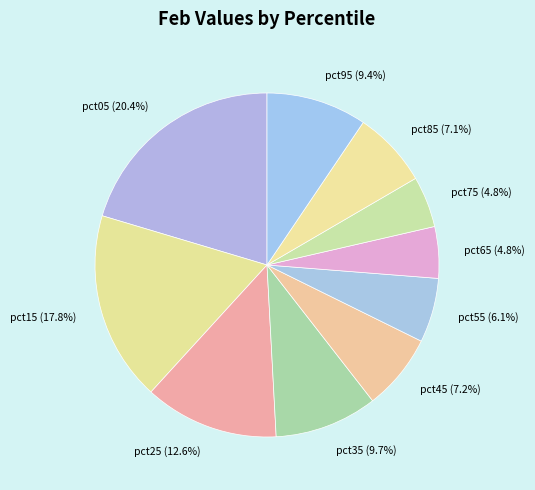

Combined, do pct65 (4.8%) and pct55 (6.1%) account for over 50%?

No